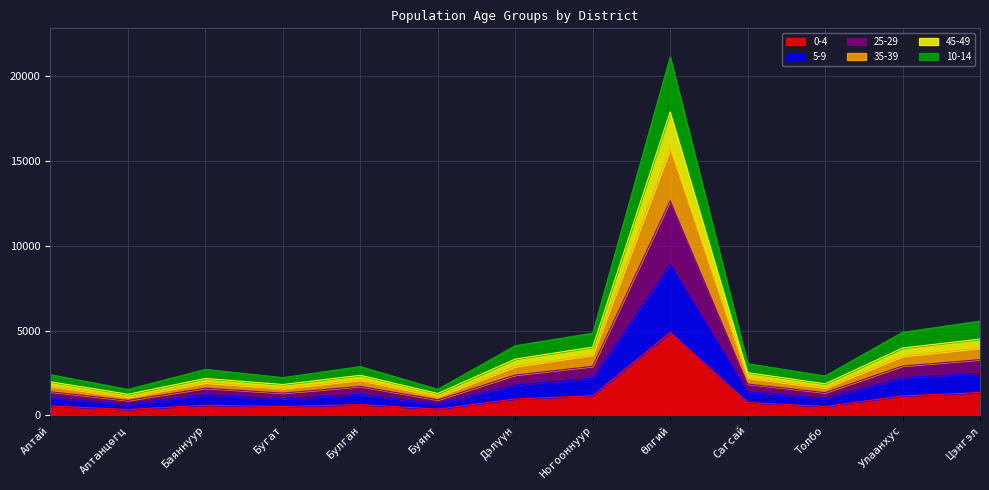

The 0-4 series shows 2943 at Өлгий. True or false?

False